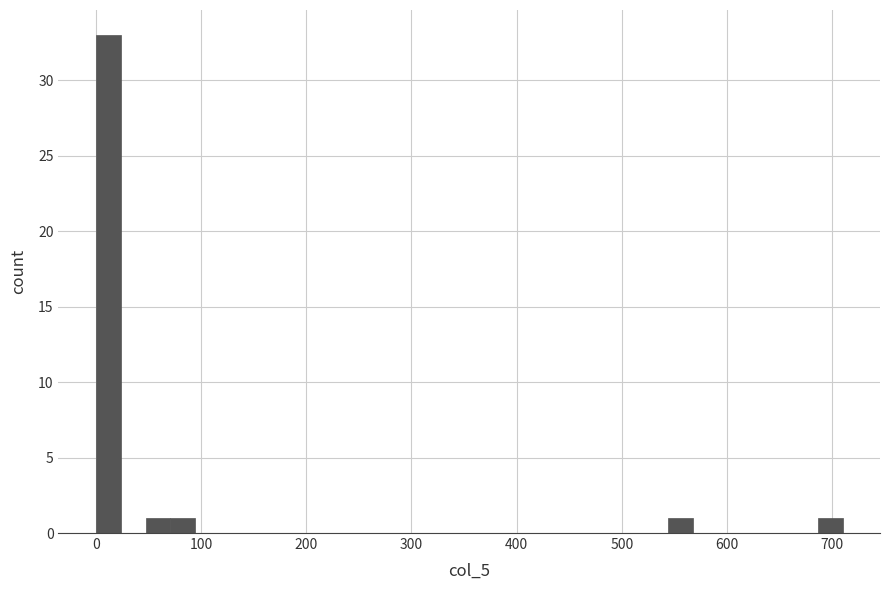

Read against the x-axis, roughly where is the centre of the tallest bar?

10